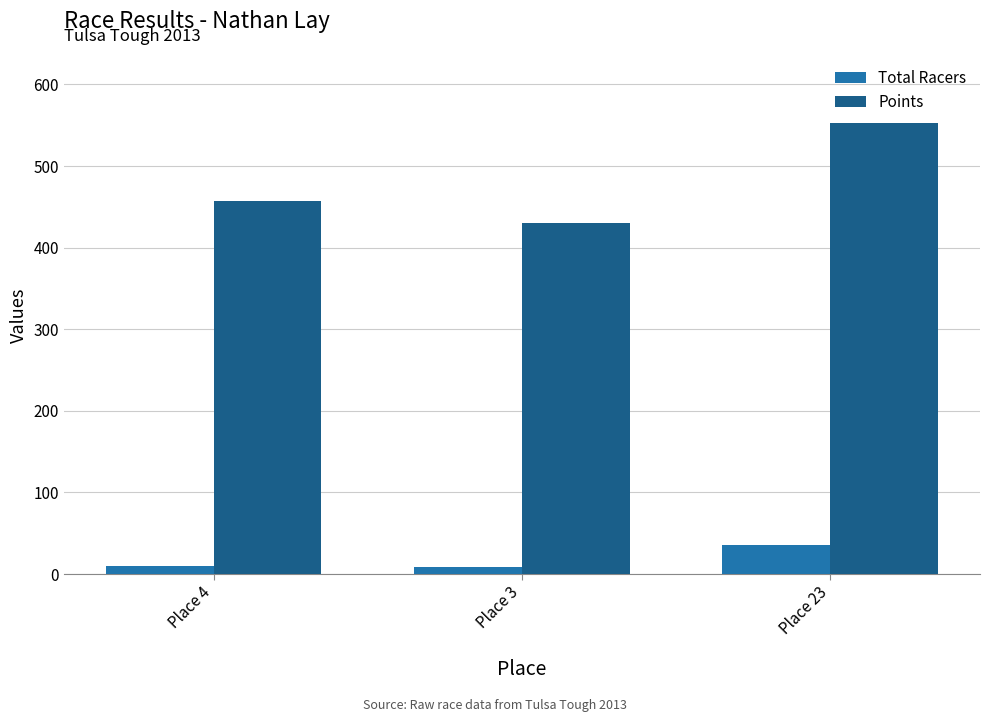

The Total Racers series shows 8.0 at Place 3. True or false?

True